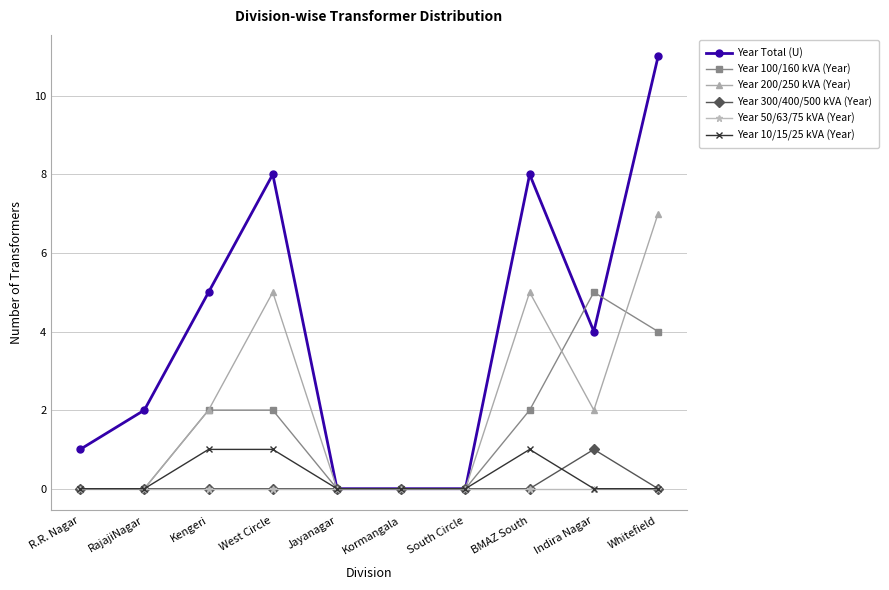

How many lines are shown in the chart?

6